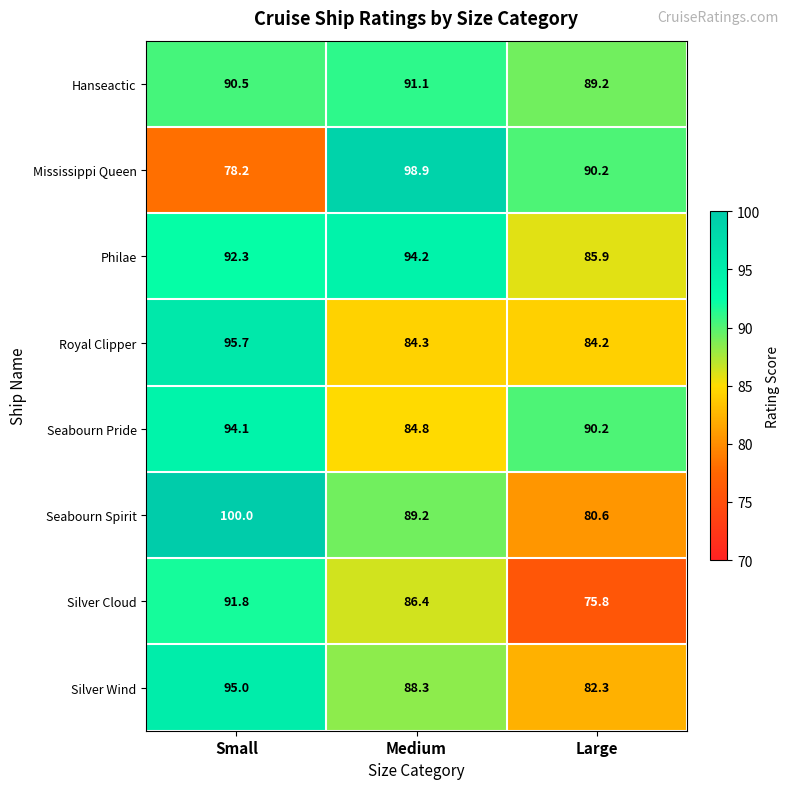

The value of Seabourn Spirit at Medium is 89.2. True or false?

True